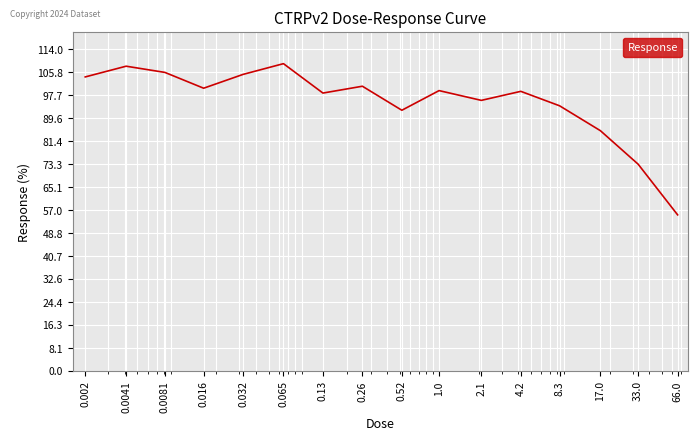

How many series are shown in this chart?

1